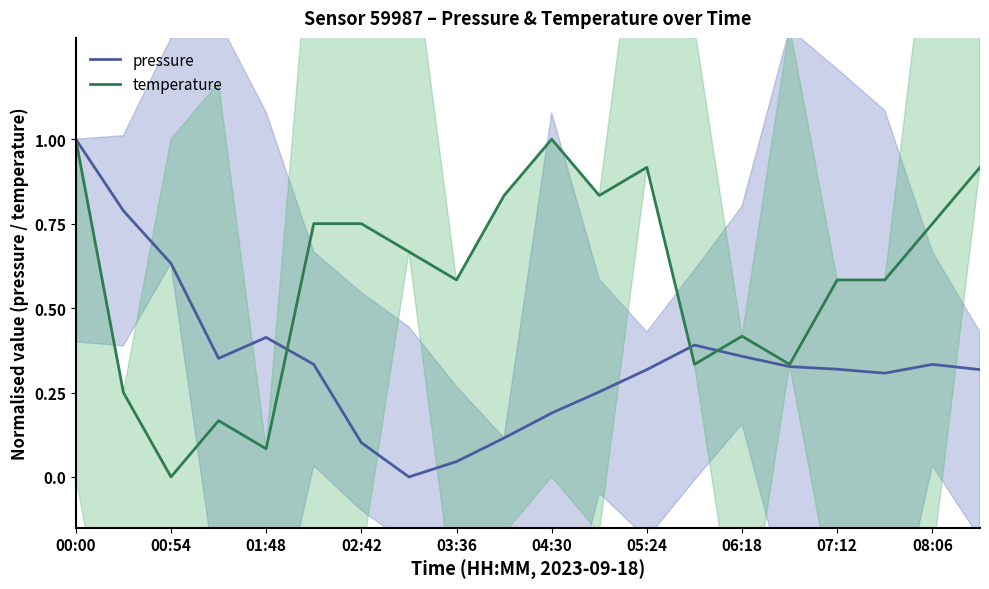

At which label does temperature reach its minimum?

00:54